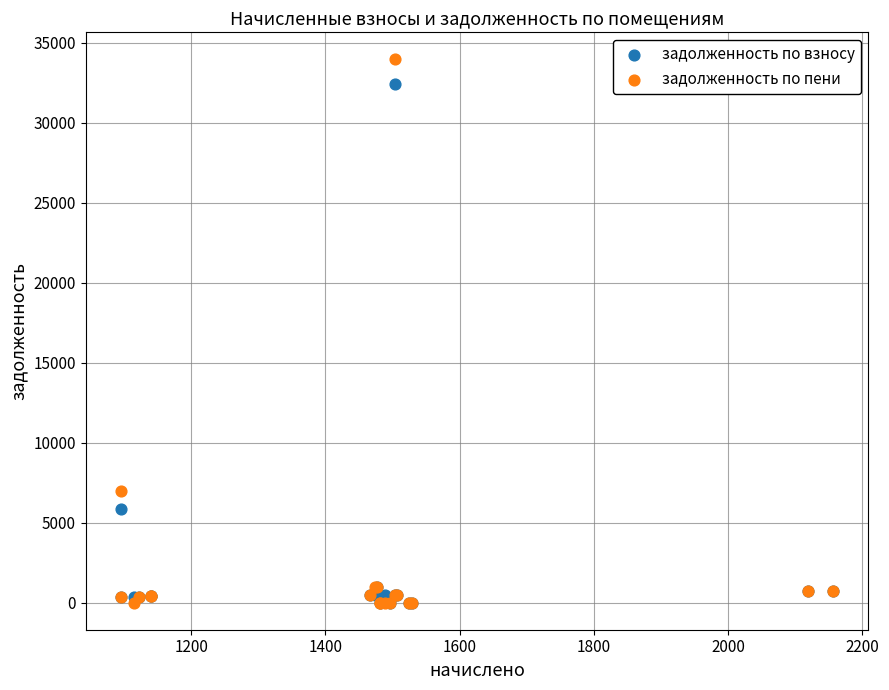

Across all series, what Y value is closest to 16970?

6942.2